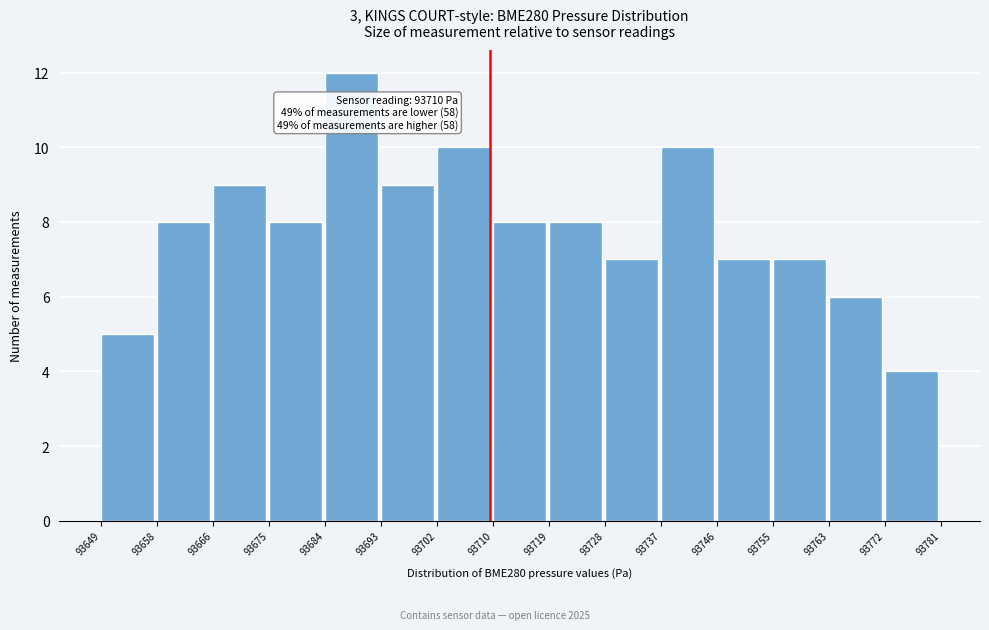

Over which range of the x-axis is the bar tallest?

93684 to 93693